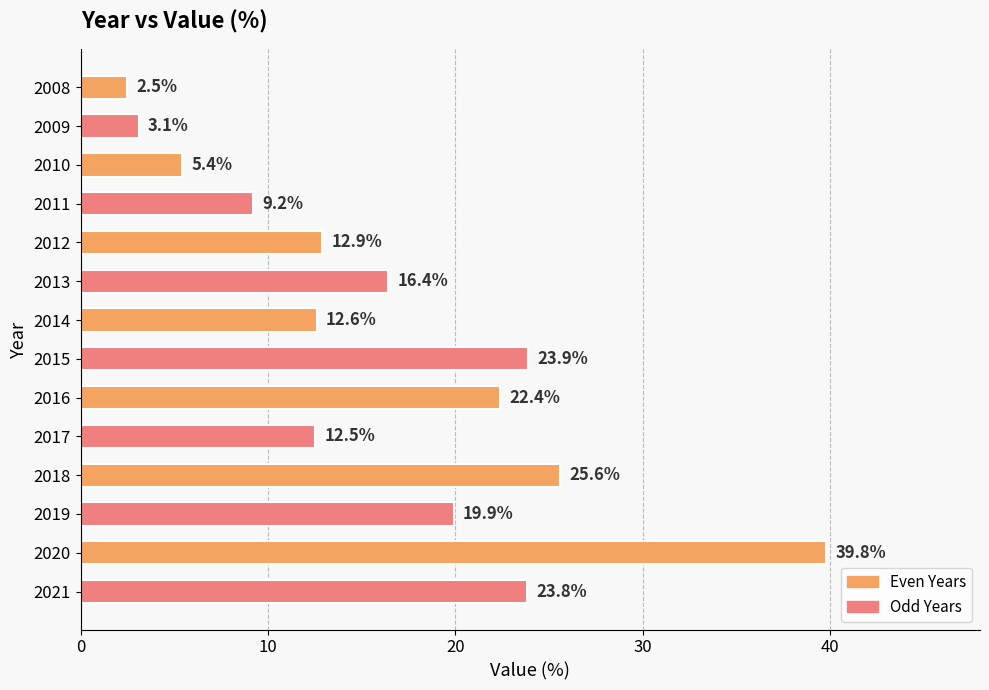

What is the average value?

16.4